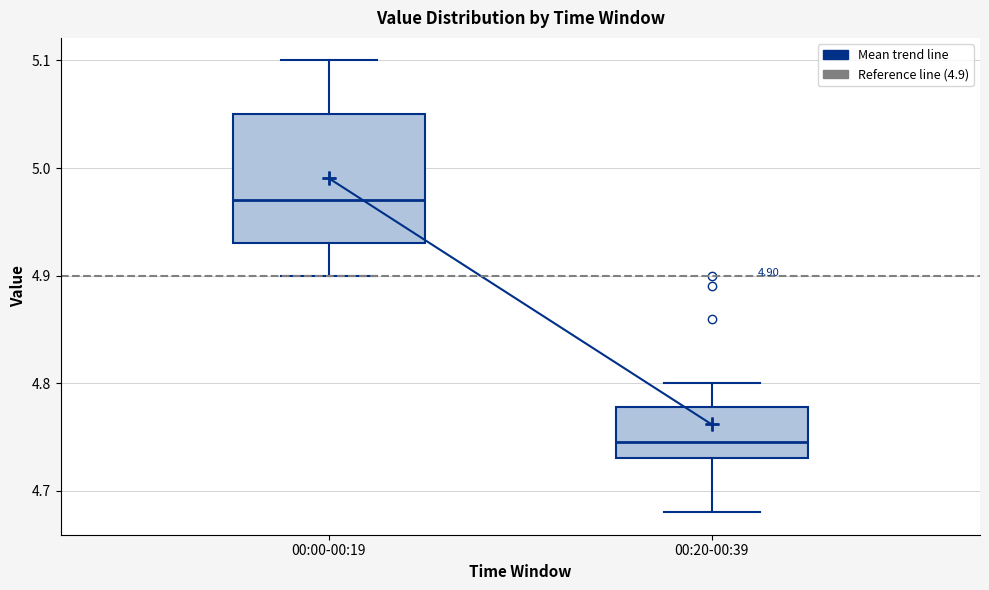

Which box is the tallest, from its lower edge to its upper edge?

00:00-00:19